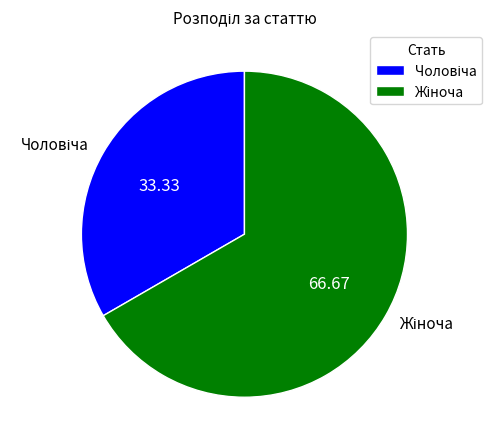

Does any single category account for the majority?

Yes